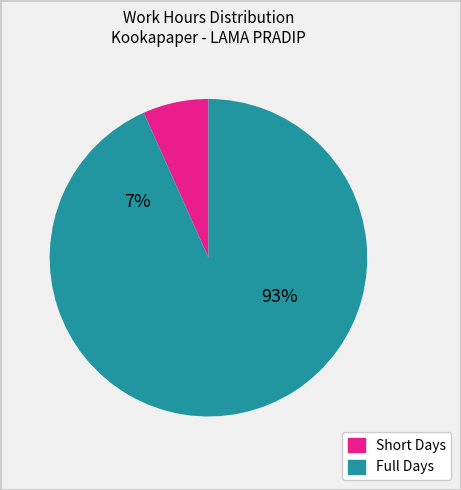

Is it true that 9-Mon is 18% of the pie?

False